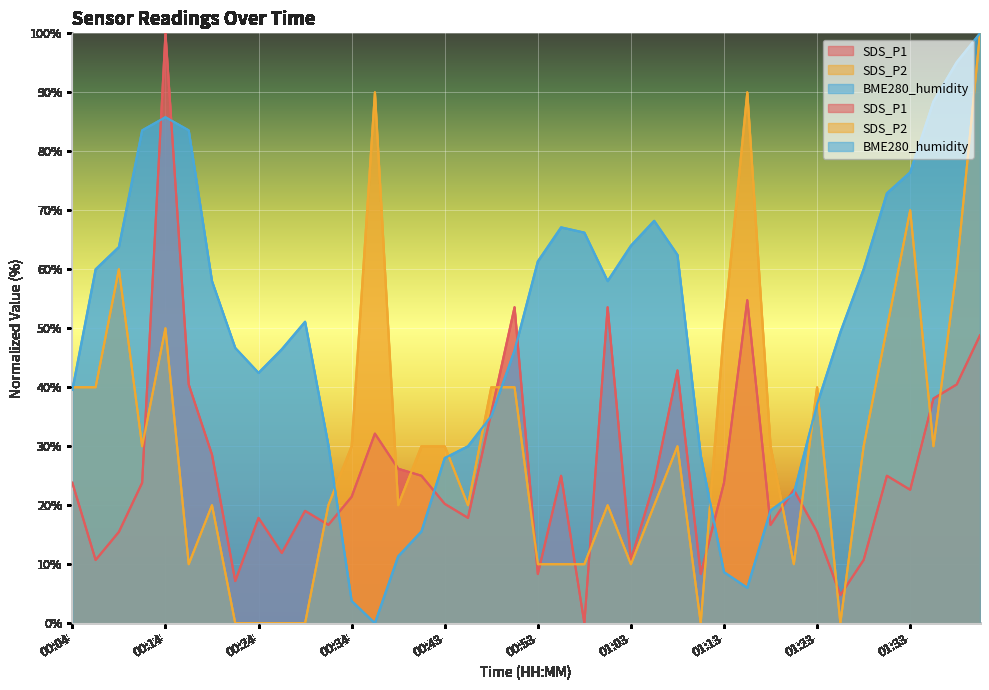

What is the value of the SDS_P2 point at the 24th from the left?

20.0